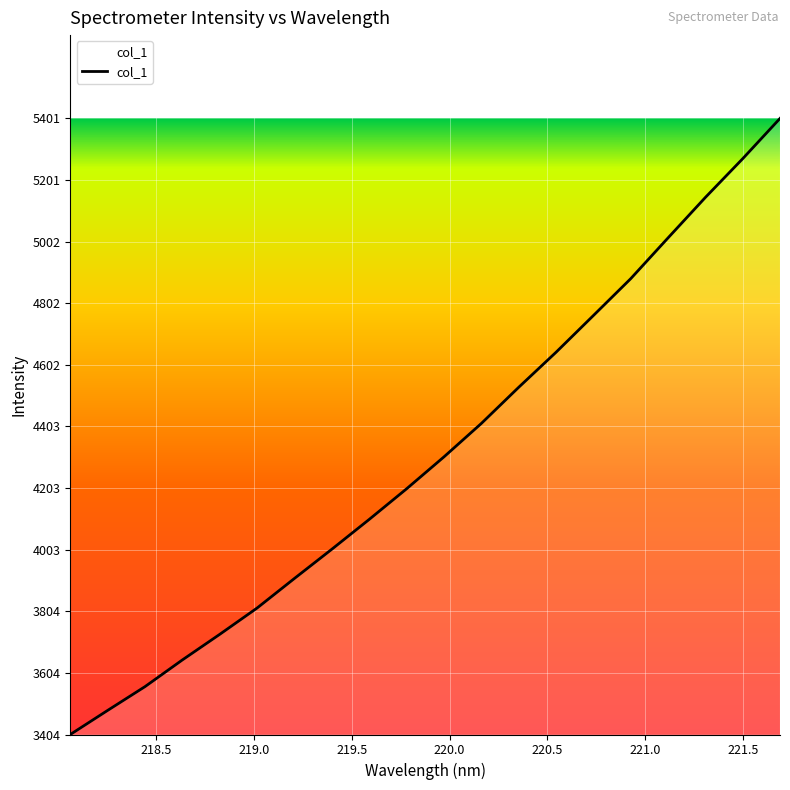

What is the difference between the maximum and minimum values?

1996.8